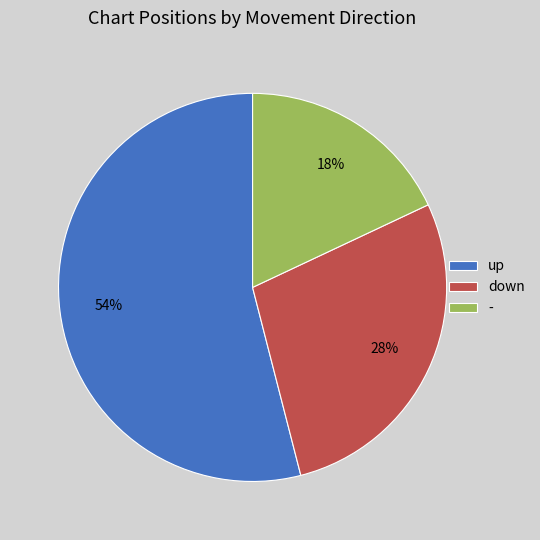

Rank the categories by value from lowest to highest.

-, down, up